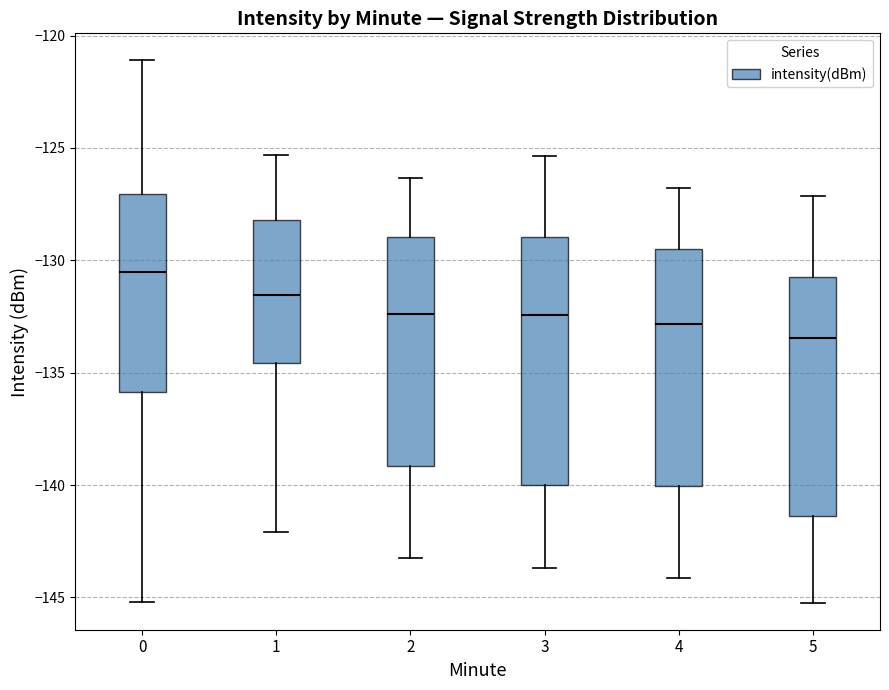

Which box's median line is the highest?

0